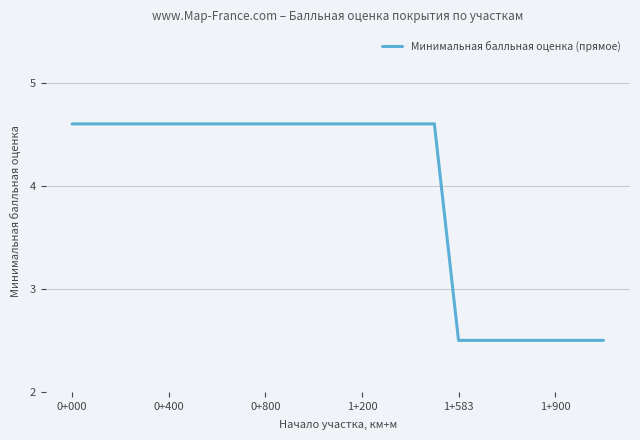

What is the difference between the maximum and minimum values?

2.1